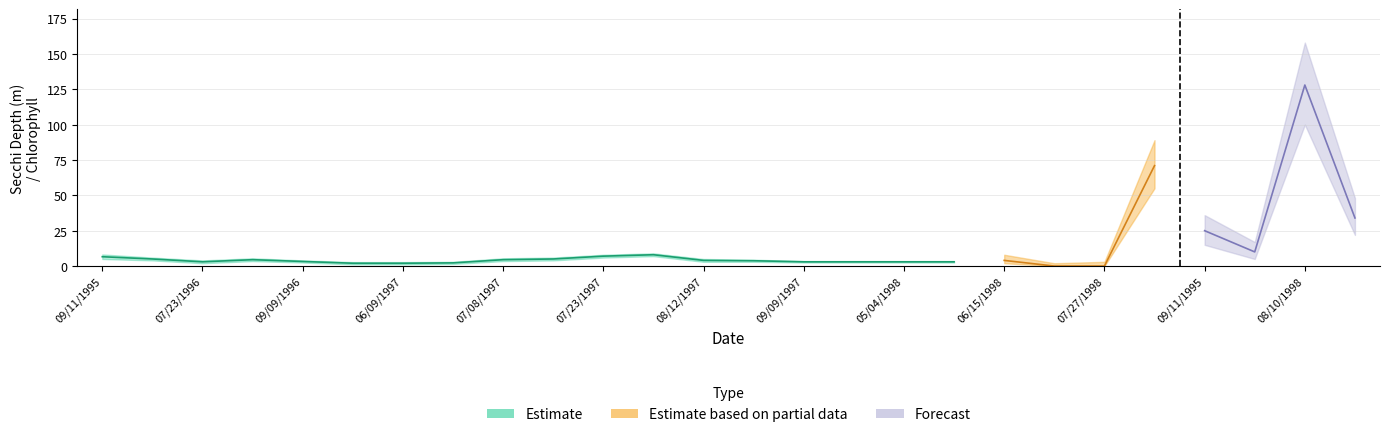

At which label does Secchi_low first exceed 3?

09/11/1995